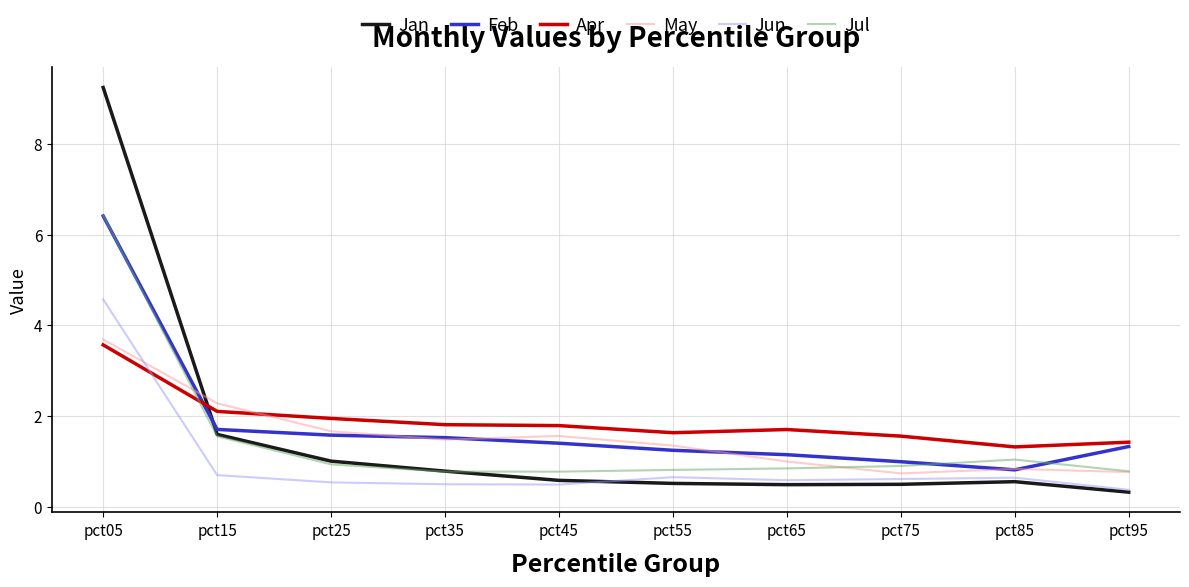

After their last crossing, which series has the higher values: Apr or Jul?

Apr